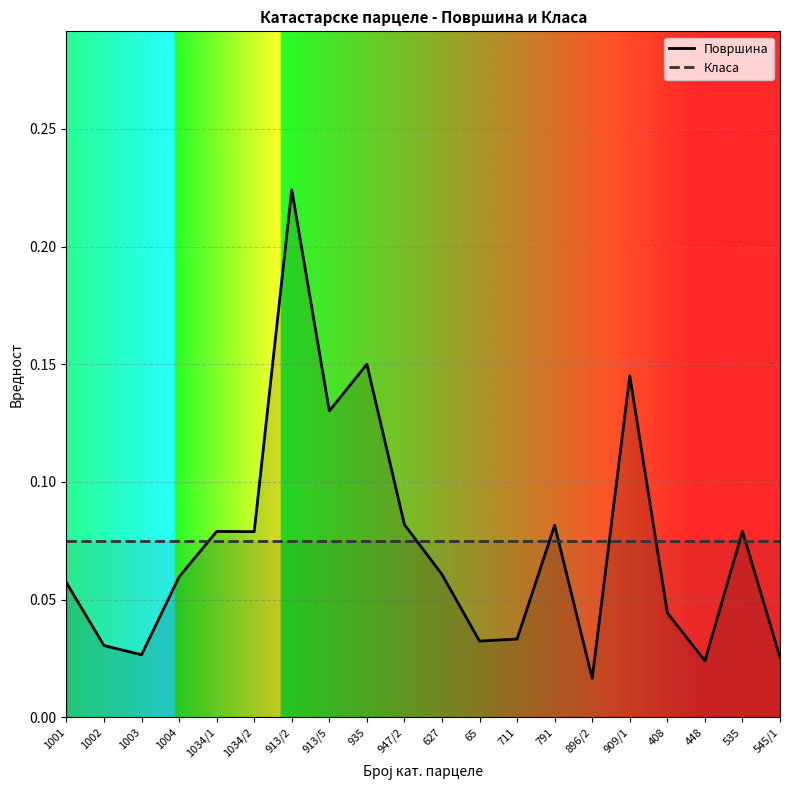

Which label corresponds to the largest value in the chart?

913/2